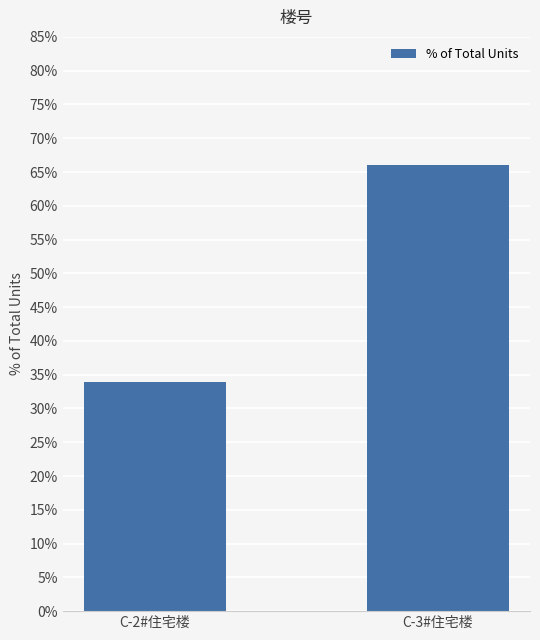

Which label corresponds to the largest value in the chart?

C-3#住宅楼